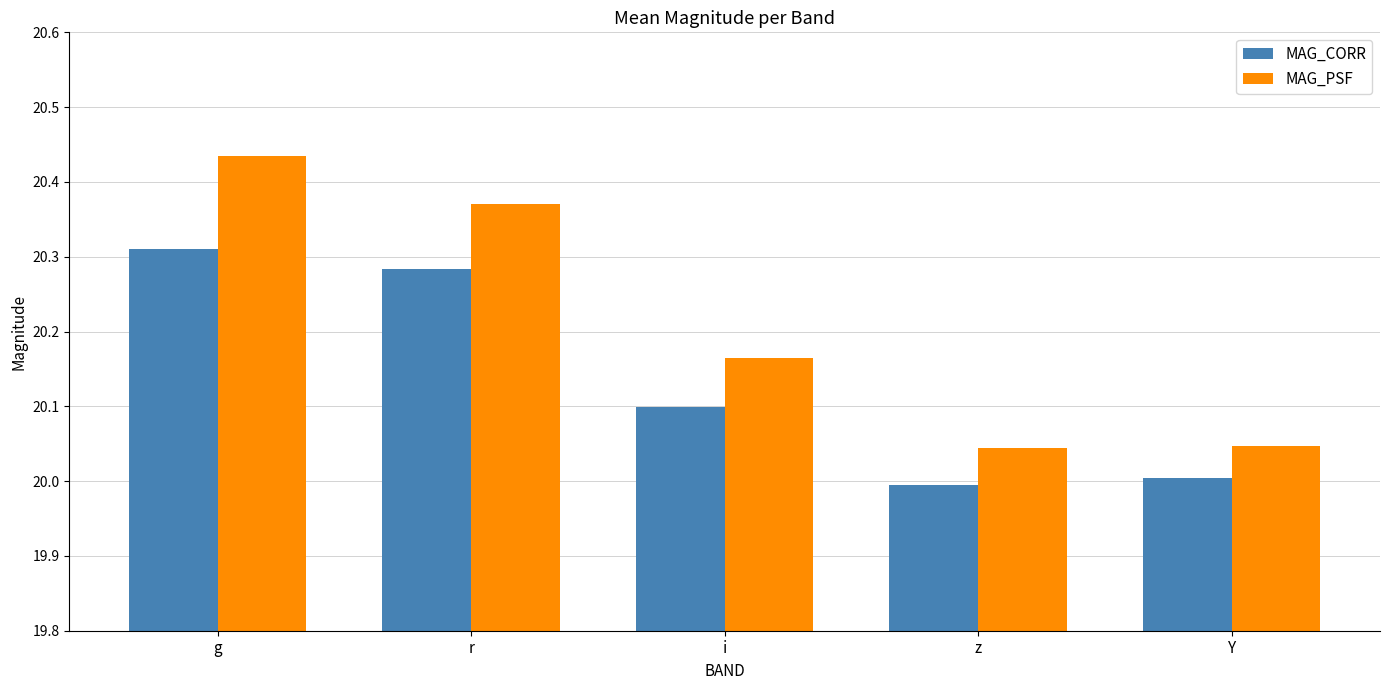

At which label does MAG_CORR first exceed 20?

g